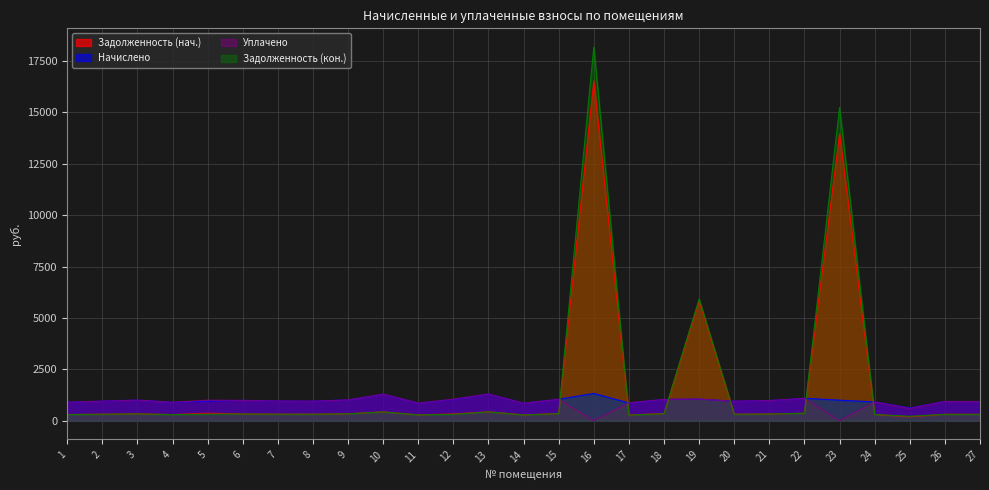

At which category does the chart reach its minimum across all series?

16